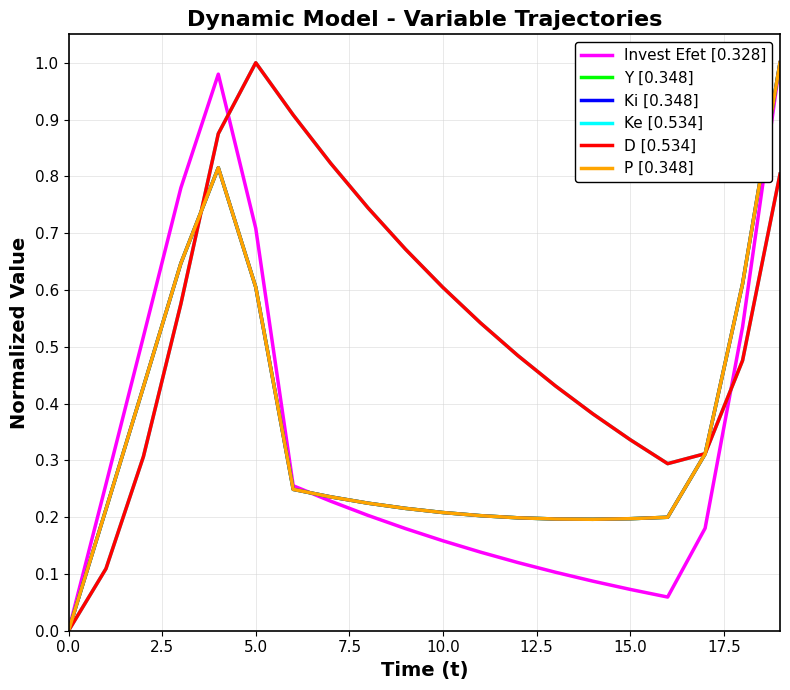

Rank the series by their maximum value, from highest to lowest.

Ke [0.534], Ki [0.348], Y [0.348], Invest Efet [0.328], P [0.348], D [0.534]